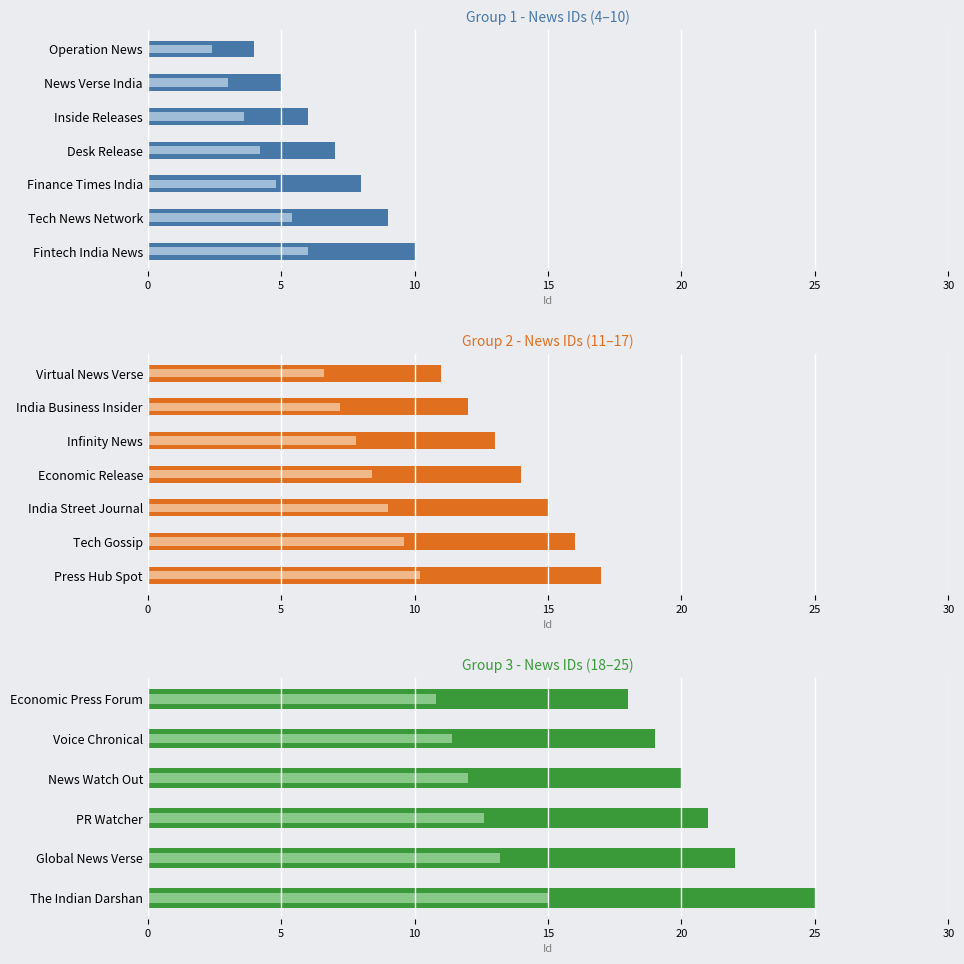

Which label corresponds to the smallest value in the chart?

Operation News